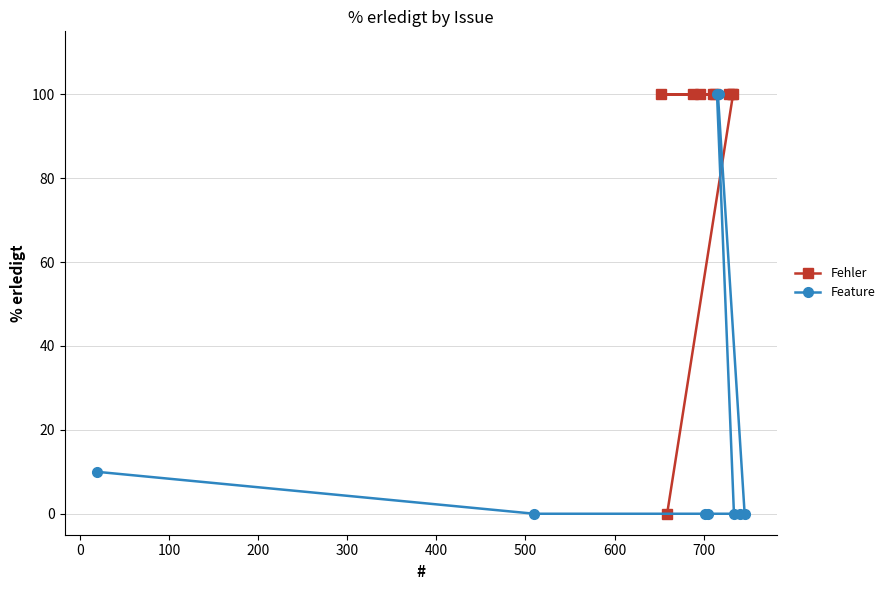

How many categories are shown in the chart?

15